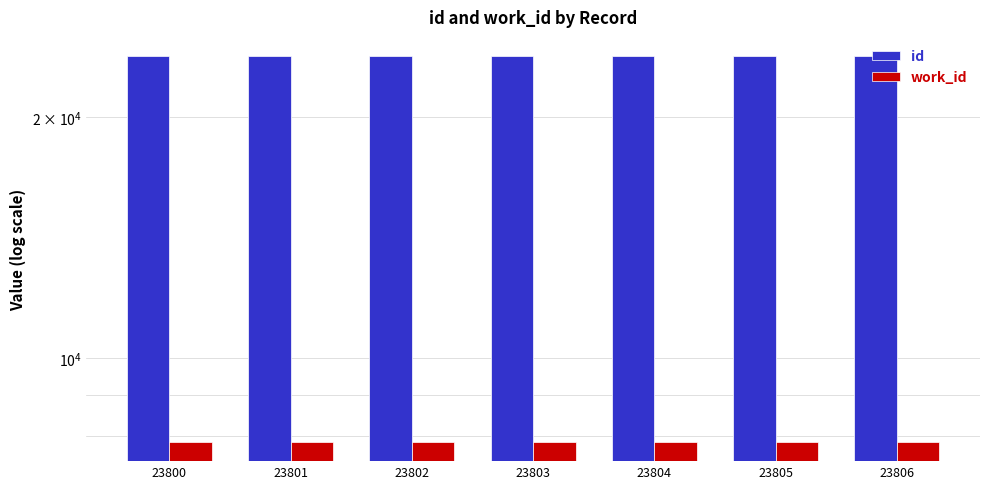

Which category has the highest value across all series?

23806